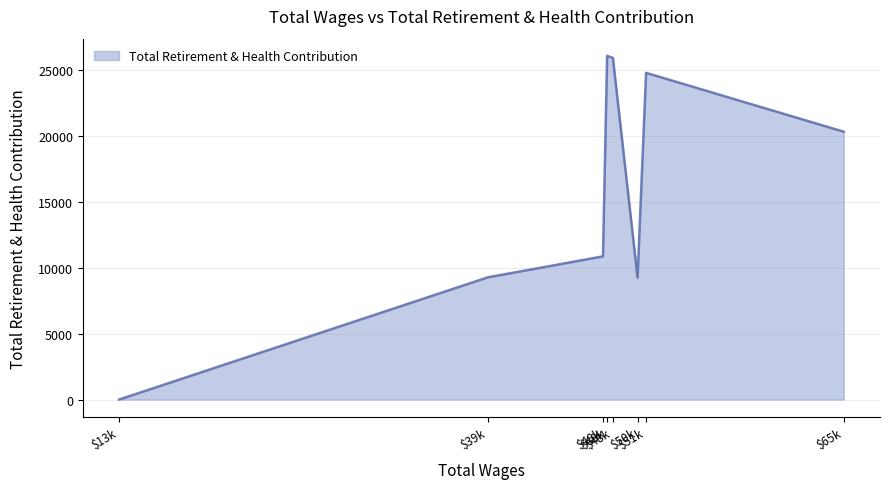

Count the number of categories in the chart.

8